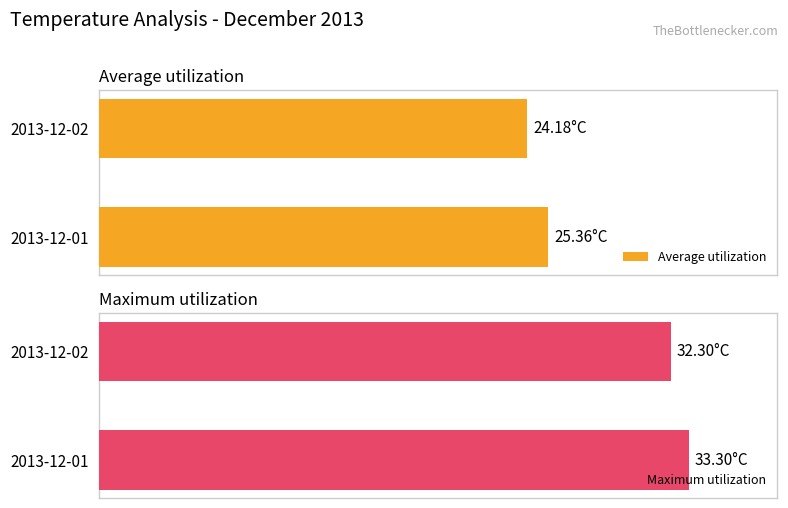

How many bars are there in total?

4